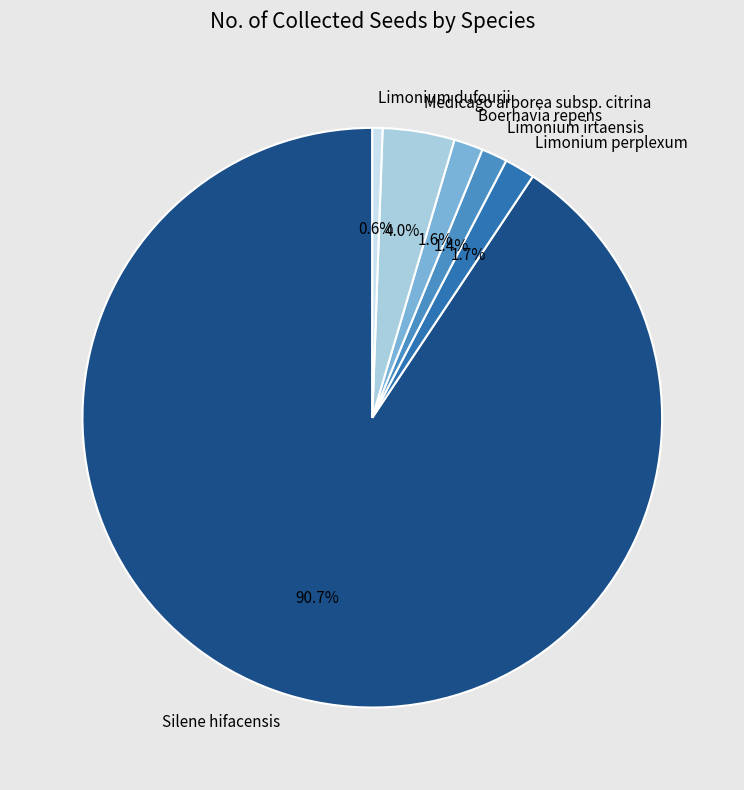

What is the ratio of the value at Boerhavia repens to the value at Limonium irtaensis?

1.1